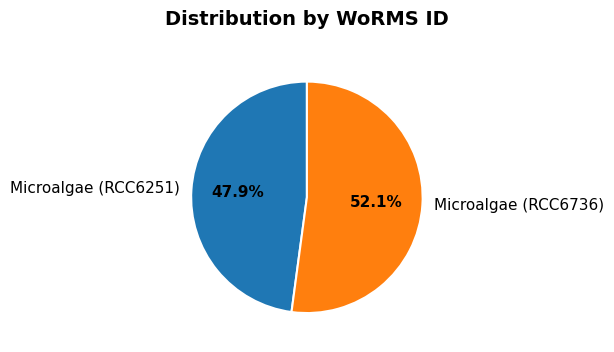

What percentage is the Microalgae (RCC6251) slice, to the nearest percent?

48%